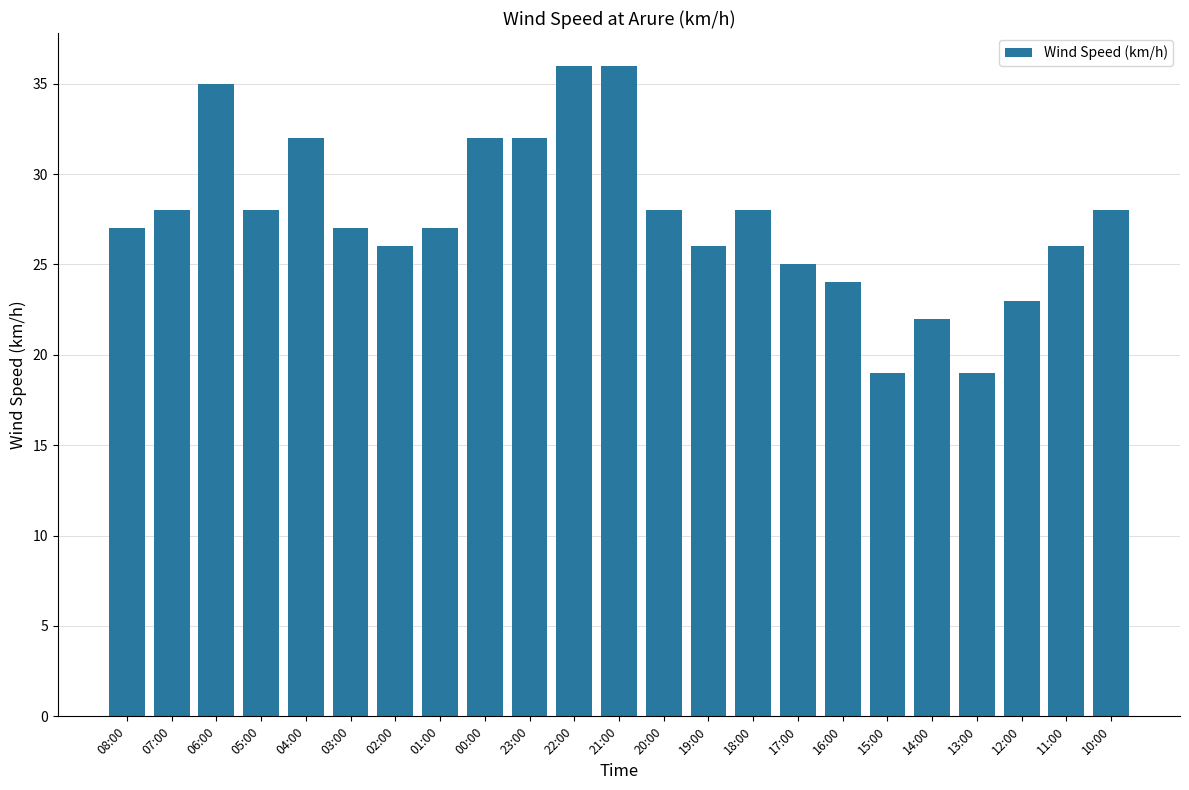

What is the change in value from 04:00 to 03:00?

-5